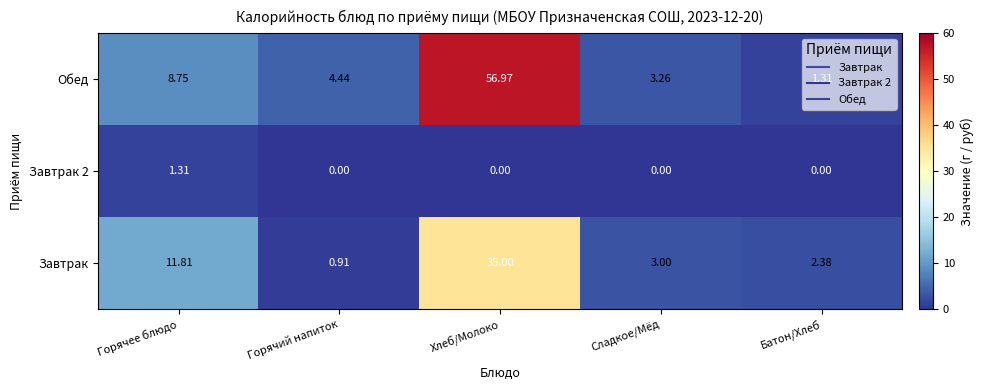

At which label is Обед closest to 29?

Горячее блюдо